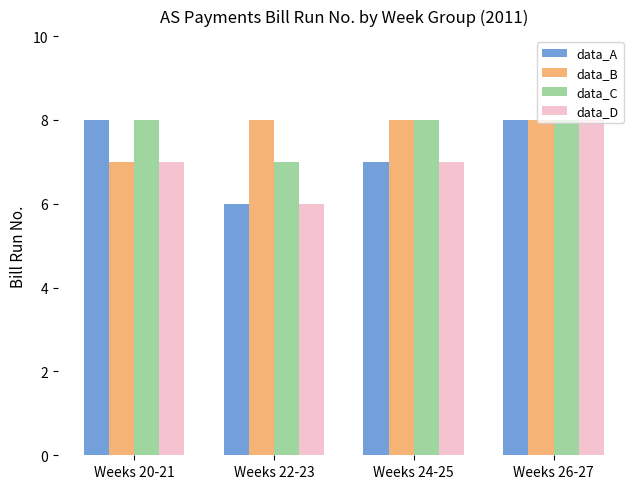

What is the label of the 4th bar from the right?

Weeks 20-21